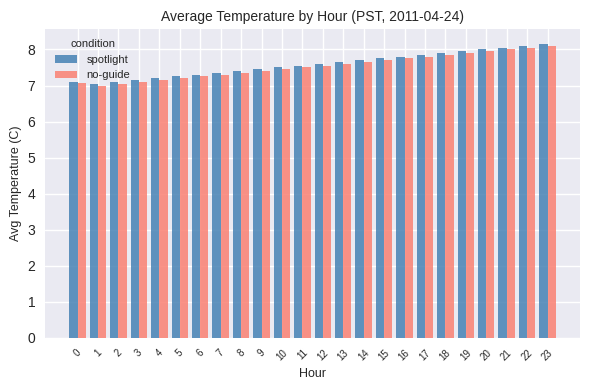

What is the value of the spotlight bar at the 4th from the left?

7.2